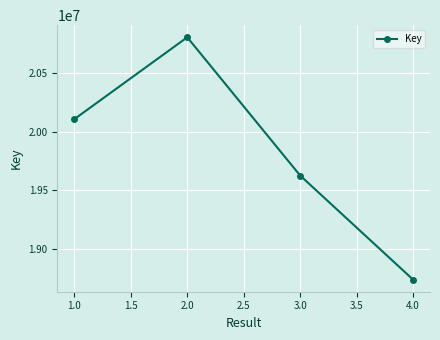

What is the difference between the maximum and second lowest values?

1173593